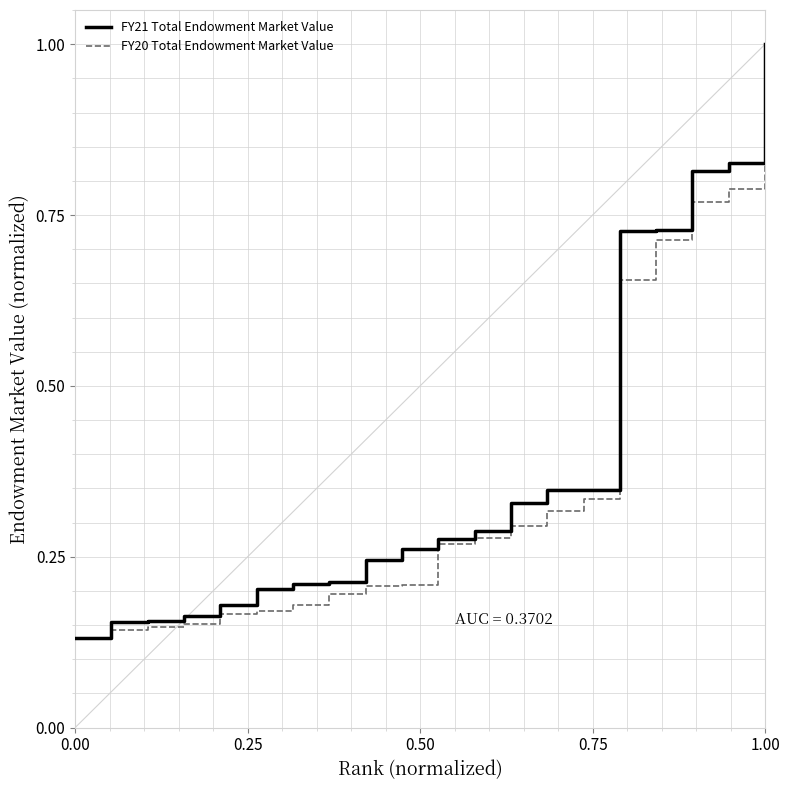

What is the maximum value shown in the chart?

1.0